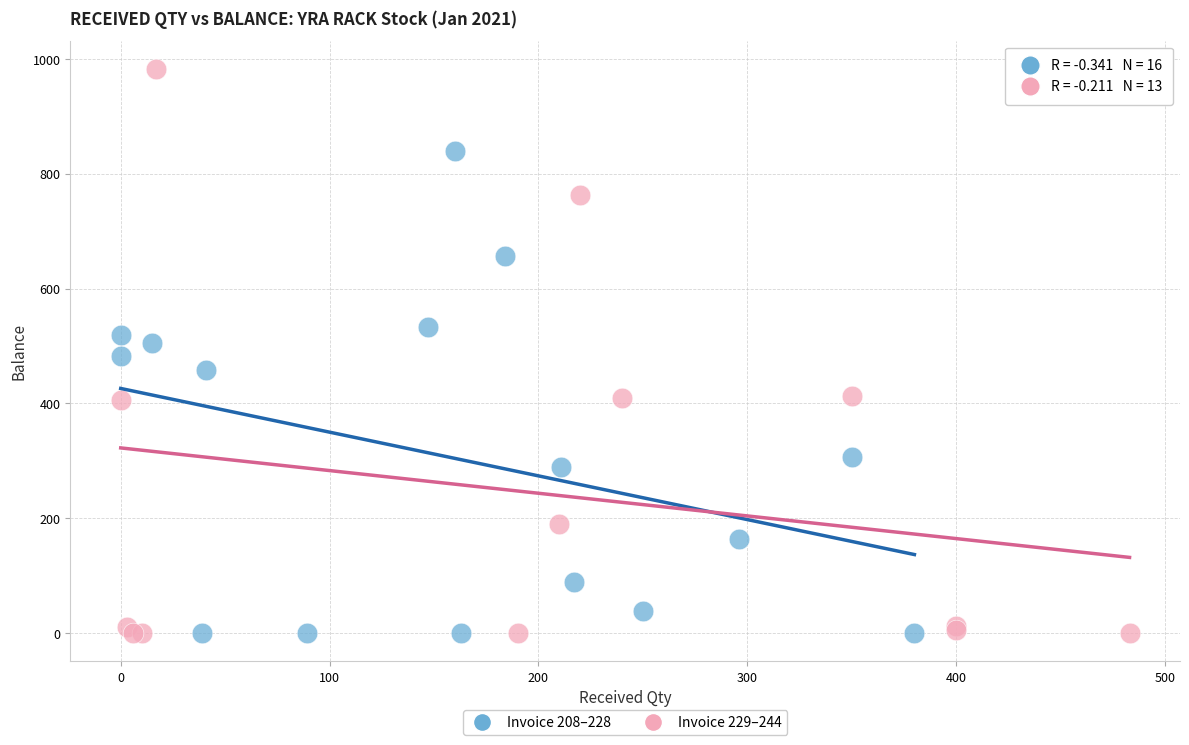

Which series contains the highest Y value?

Invoice 229–244